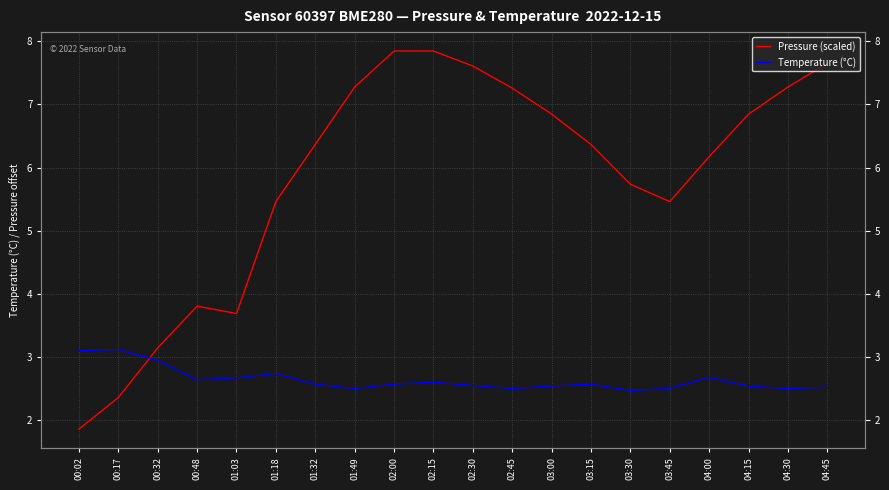

Which category has the lowest value in the Pressure (scaled) series?

00:02